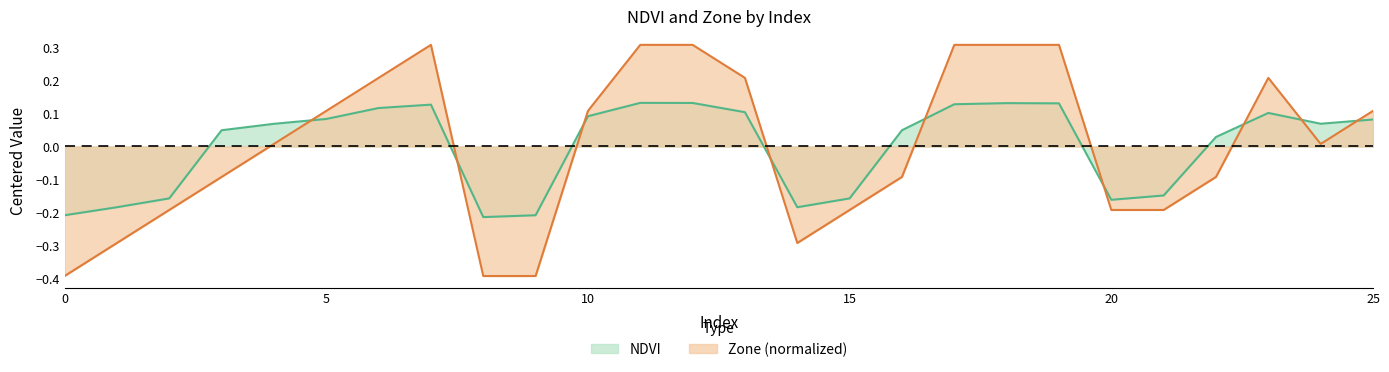

The Zone series shows 0.1 at 25. True or false?

True